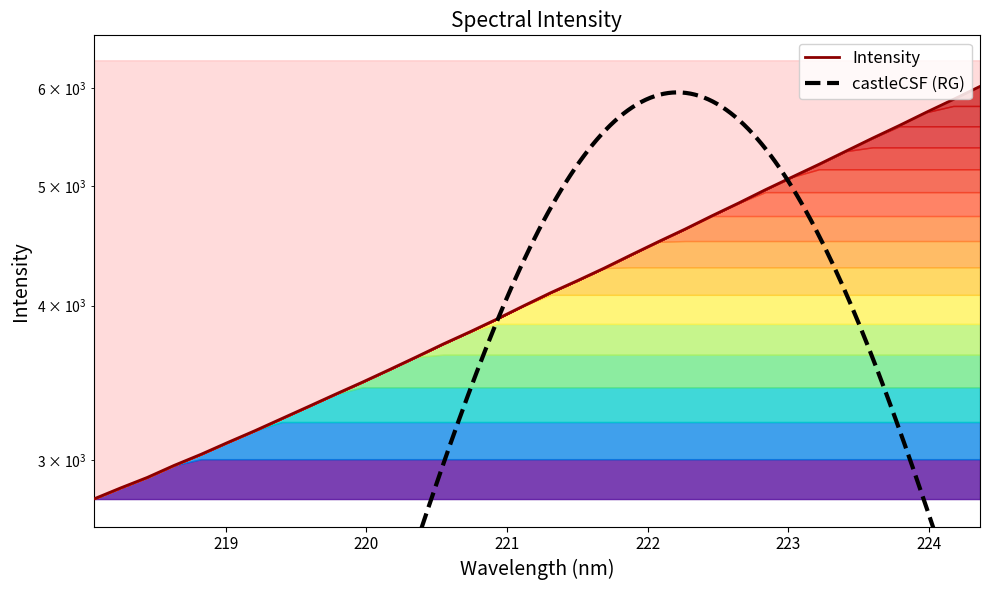

What is the smallest value displayed?

2788.7